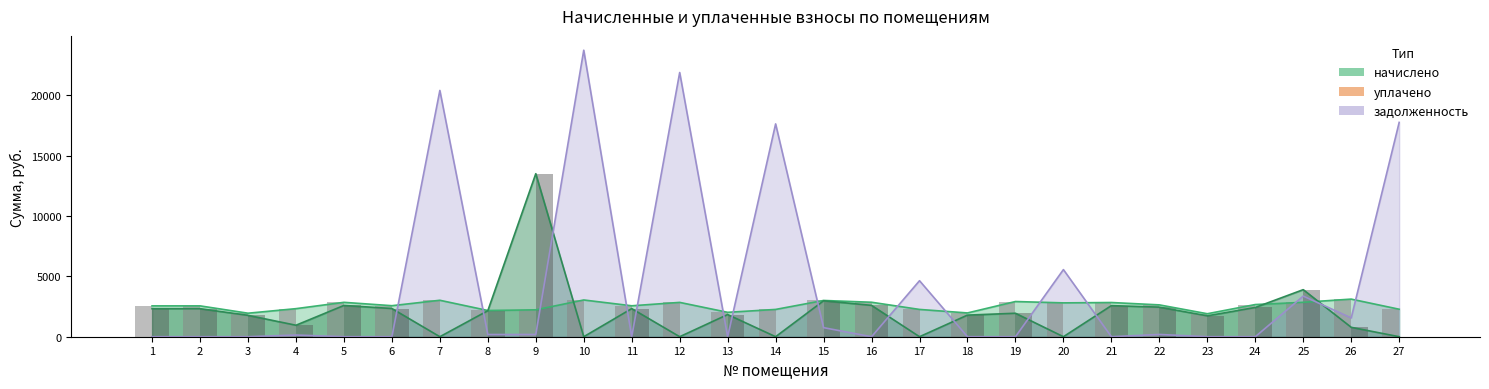

What is the average value of the начислено series?

2558.6